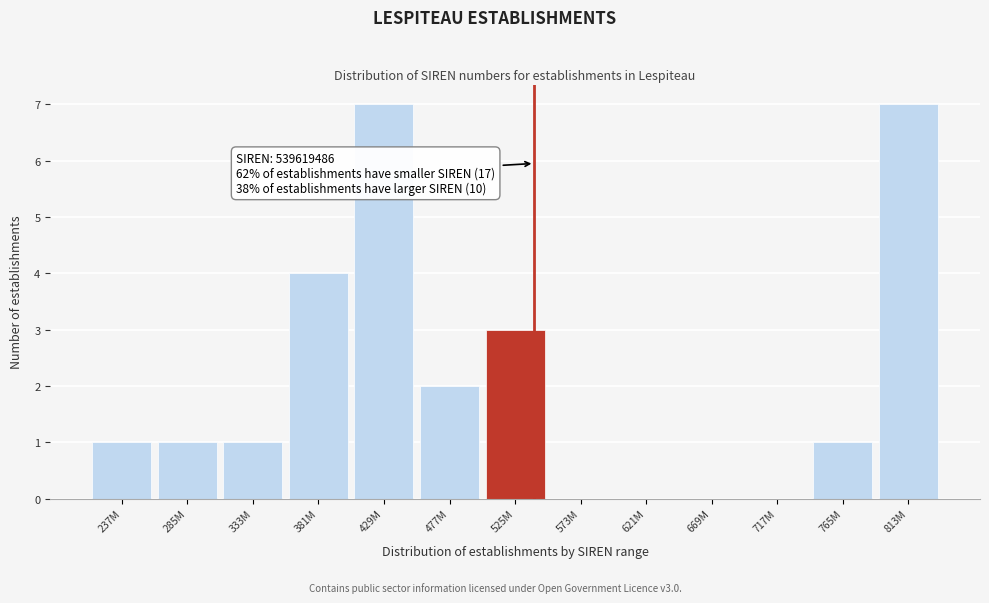

Reading left to right, transcribe all the data shown in this chart.

237M=1	285M=1	333M=1	381M=4	429M=7	477M=2	525M=3	573M=0	621M=0	669M=0	717M=0	765M=1	813M=7